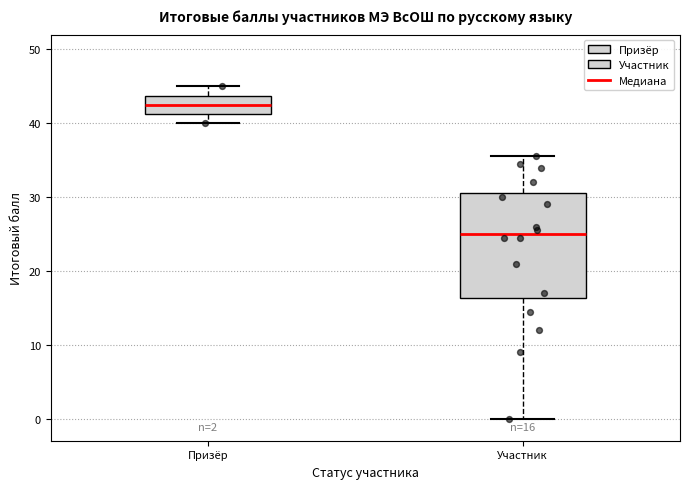

Which box has the highest median line?

Призёр